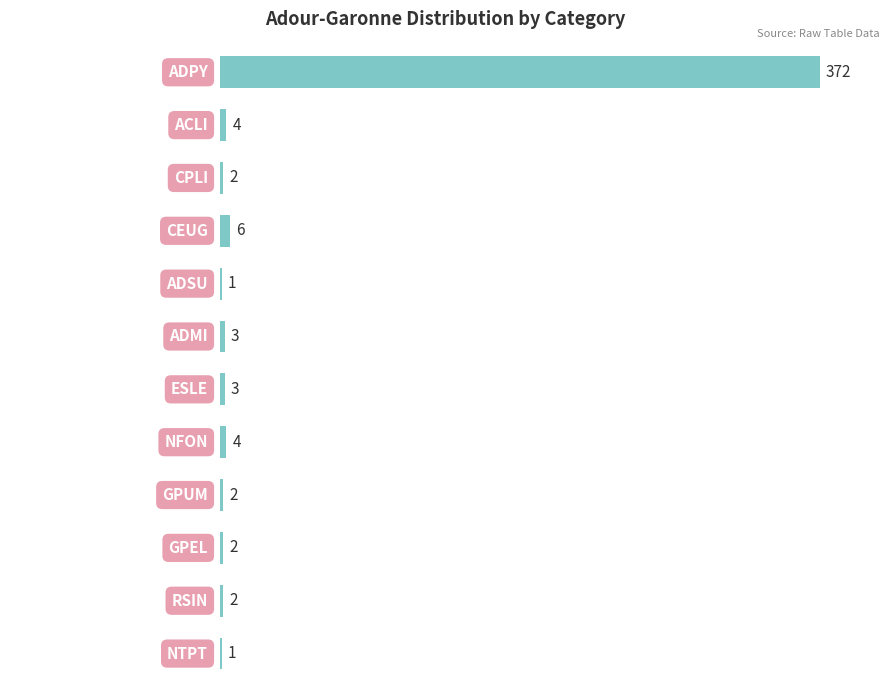

What is the greatest value displayed?

372